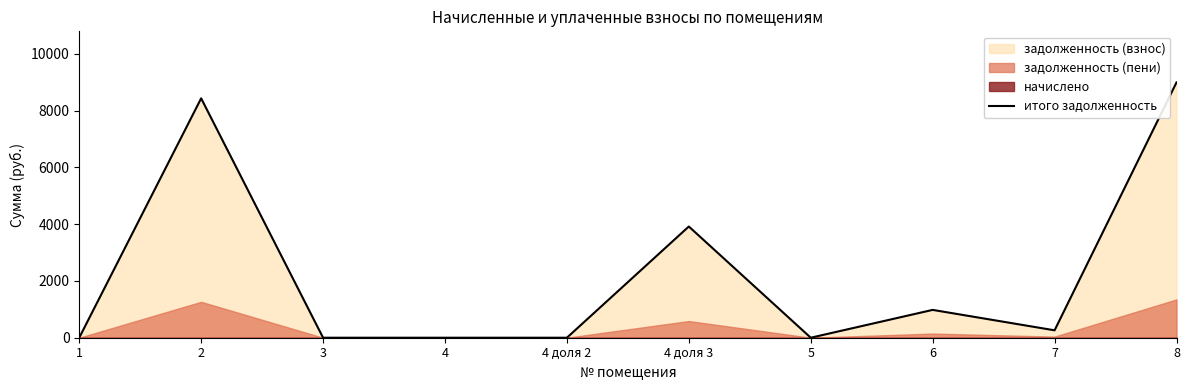

What is the label of the 4th point from the left?

4